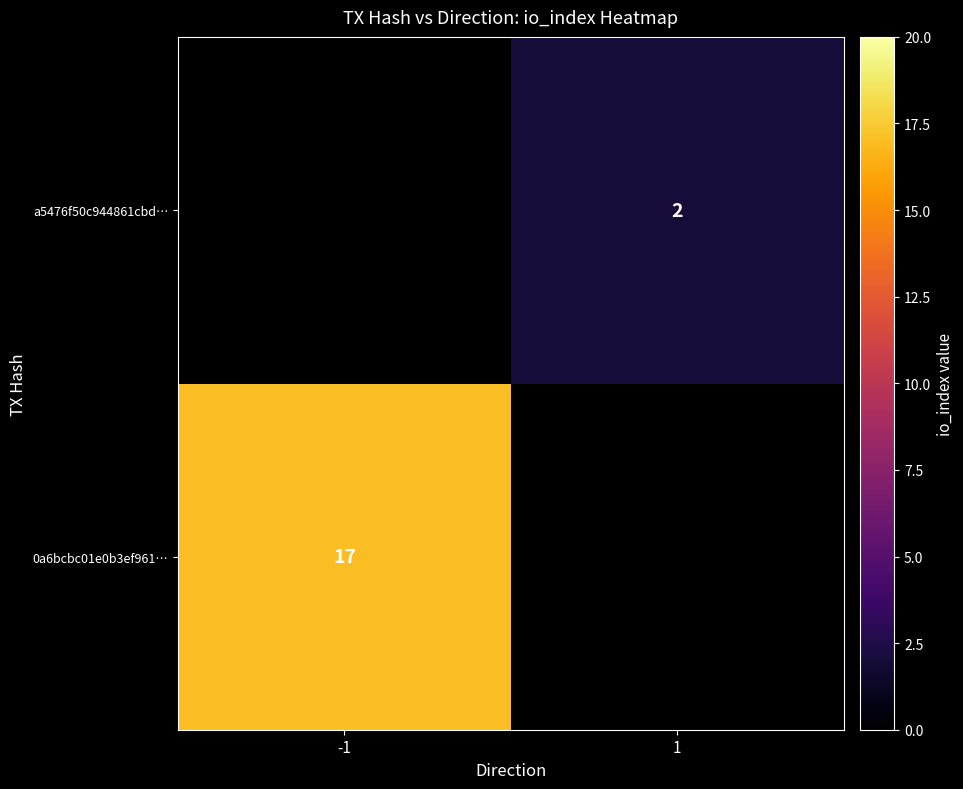

Is the value of a5476f50c944861cbd… at 1 greater than the value of 0a6bcbc01e0b3ef961… at -1?

No